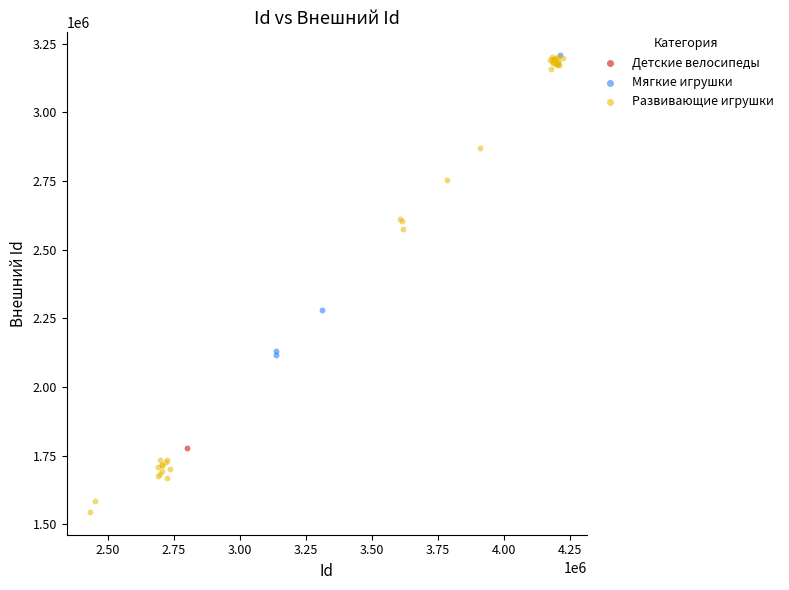

What are all the series names shown in the legend?

Детские велосипеды, Мягкие игрушки, Развивающие игрушки